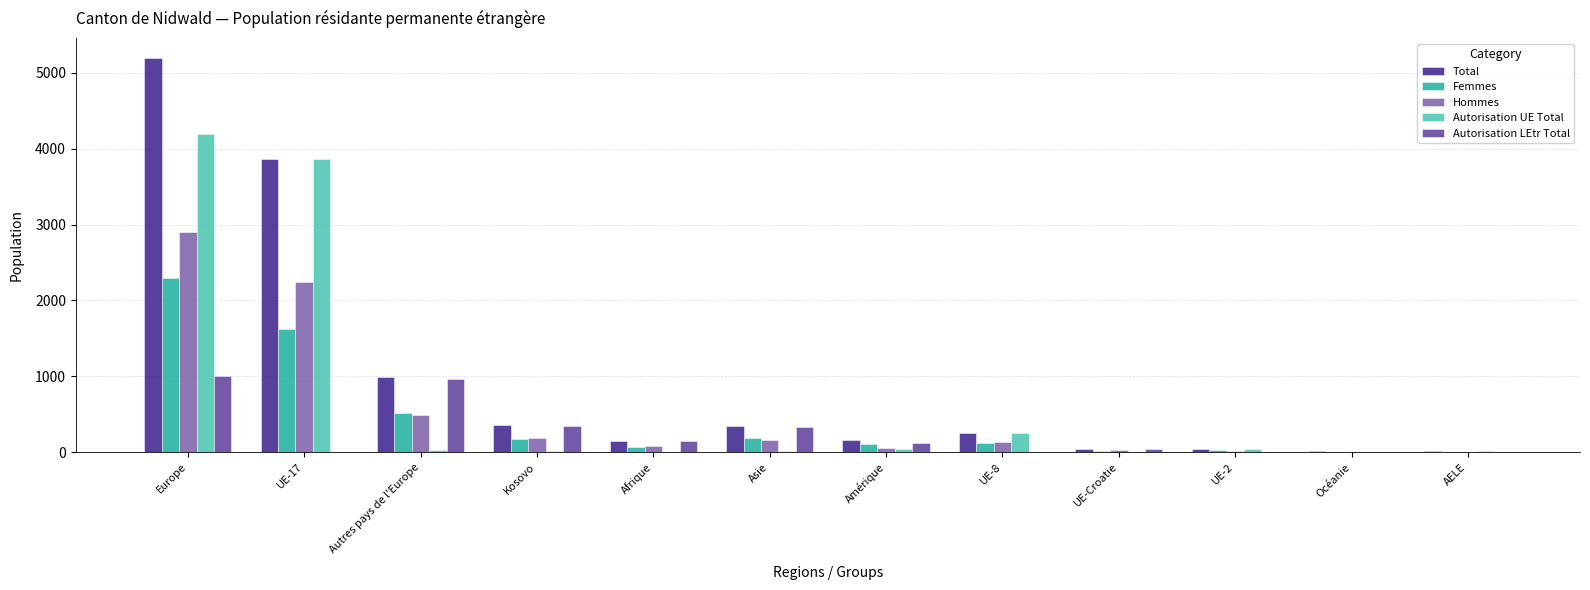

Which series changed the most between Autres pays de l'Europe and Afrique?

Total